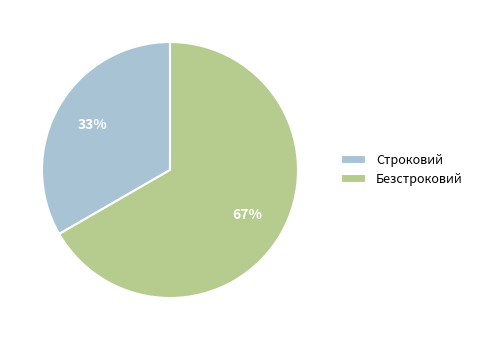

To the nearest percent, what is the average slice percentage?

50%